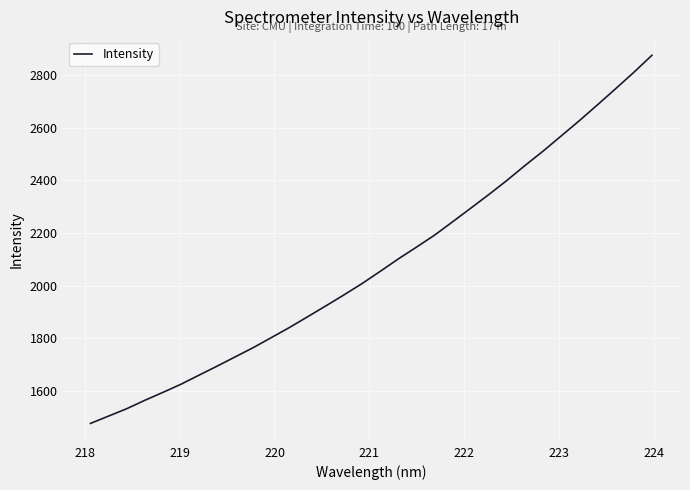

Count the number of data series in this chart.

1